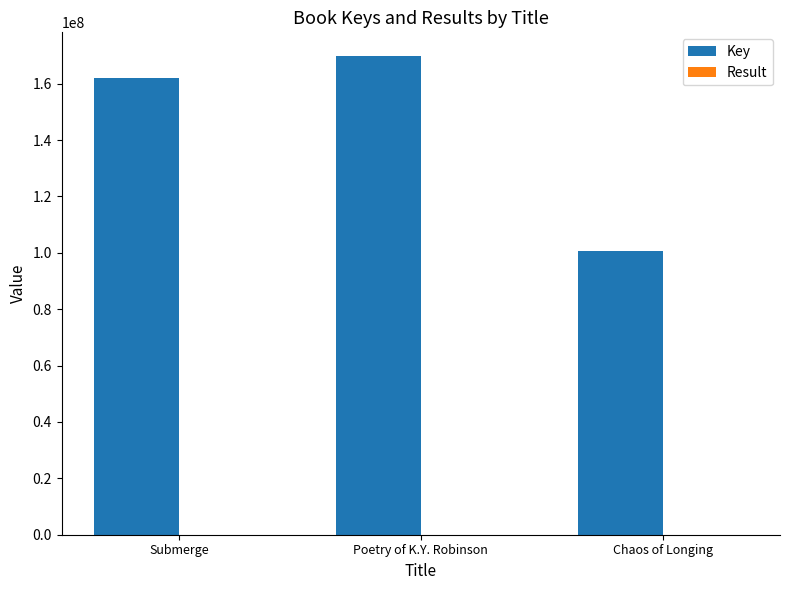

Is it true that Key equals 100496103 at Chaos of Longing?

True